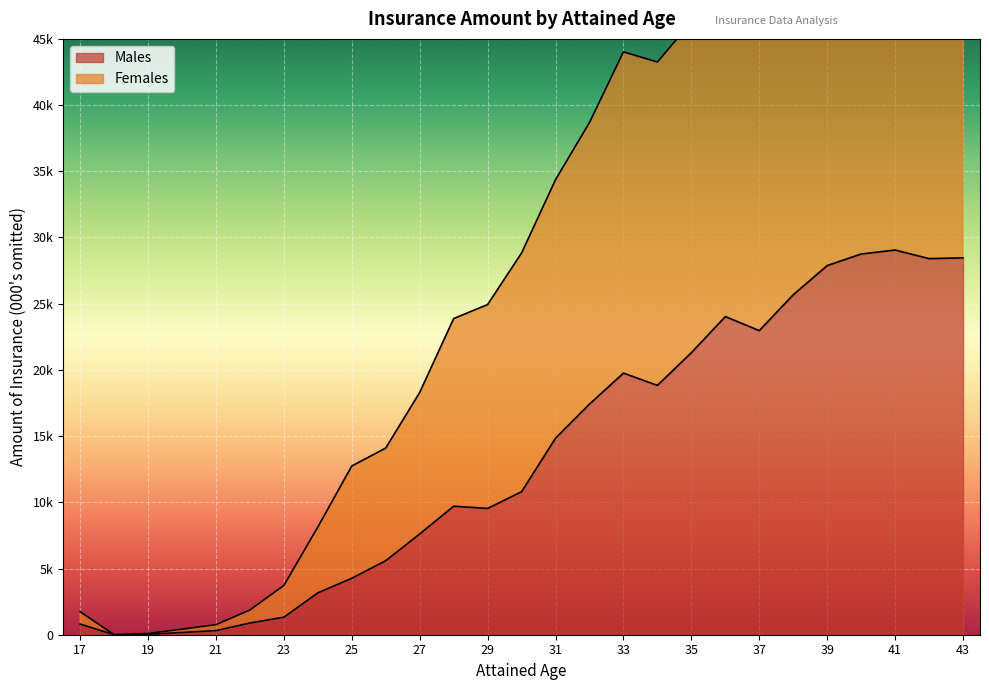

How many data points in Females are less than 28827?

13